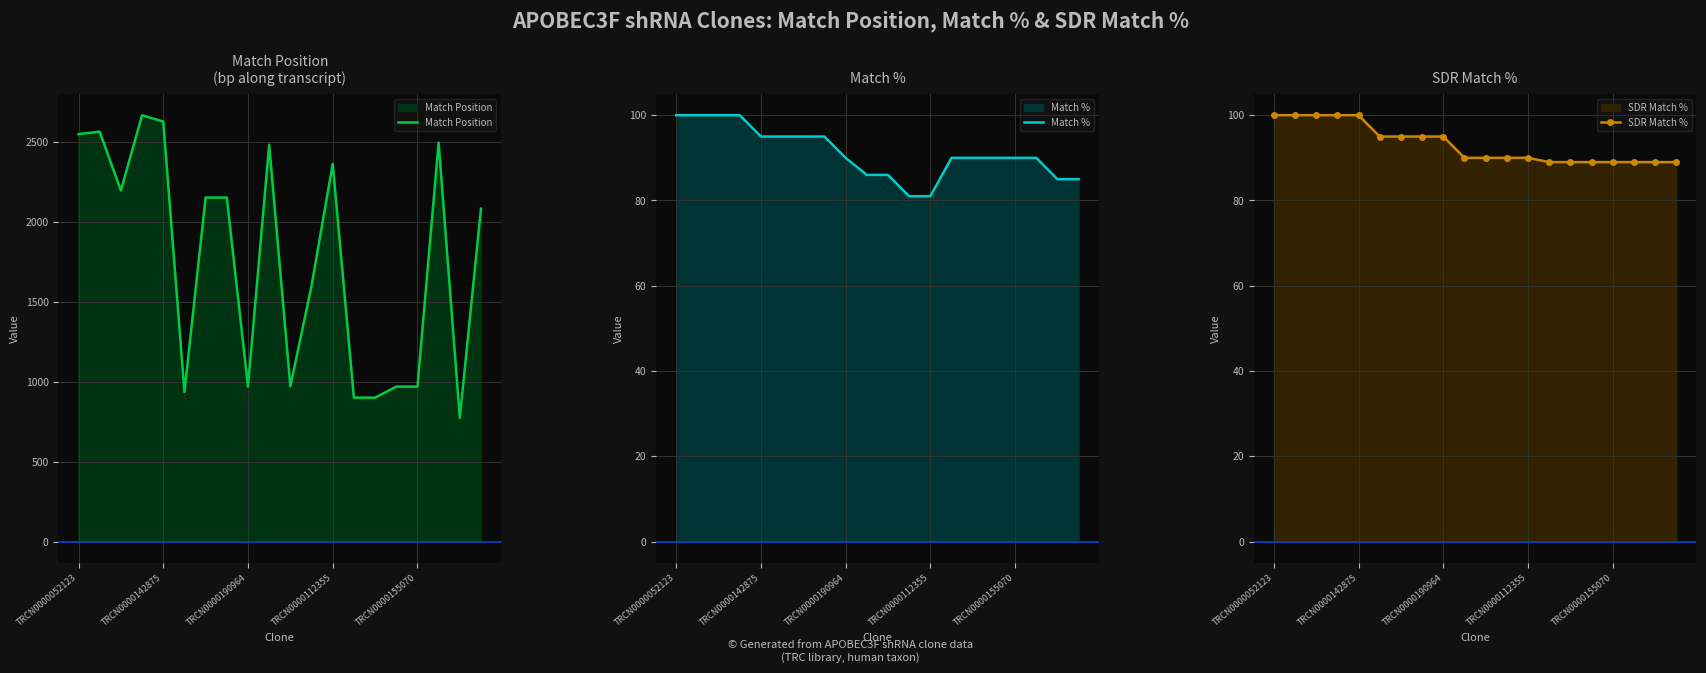

What is the maximum value for Match %?

100